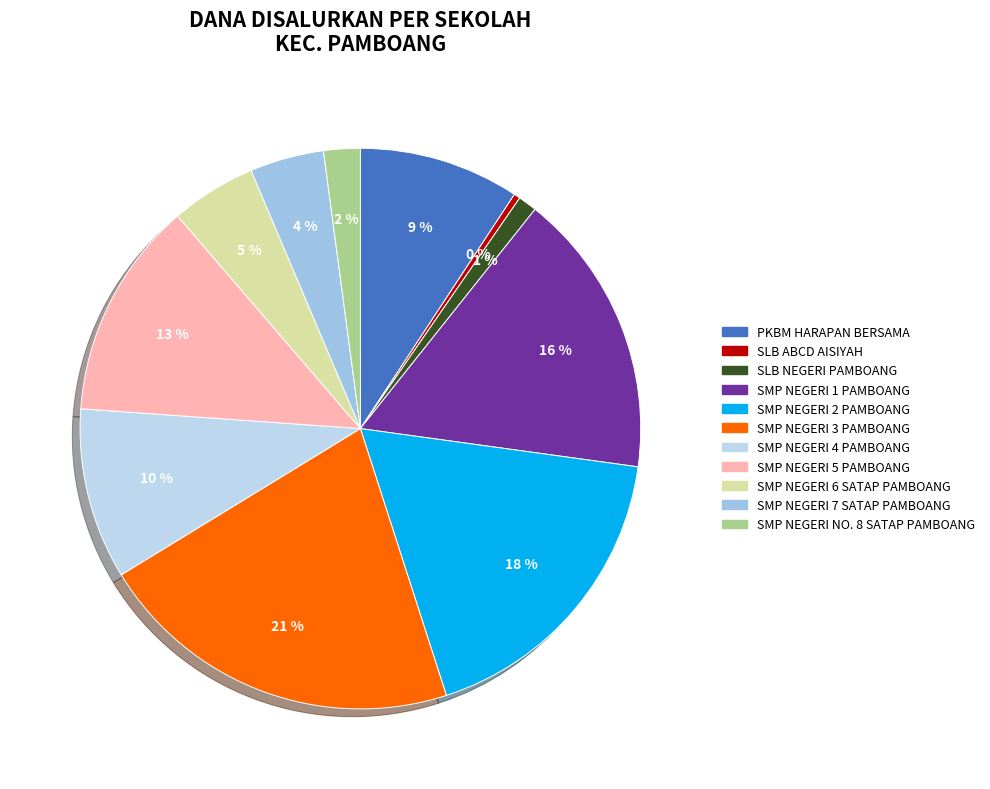

Which slice is the smallest?

SLB ABCD AISIYAH